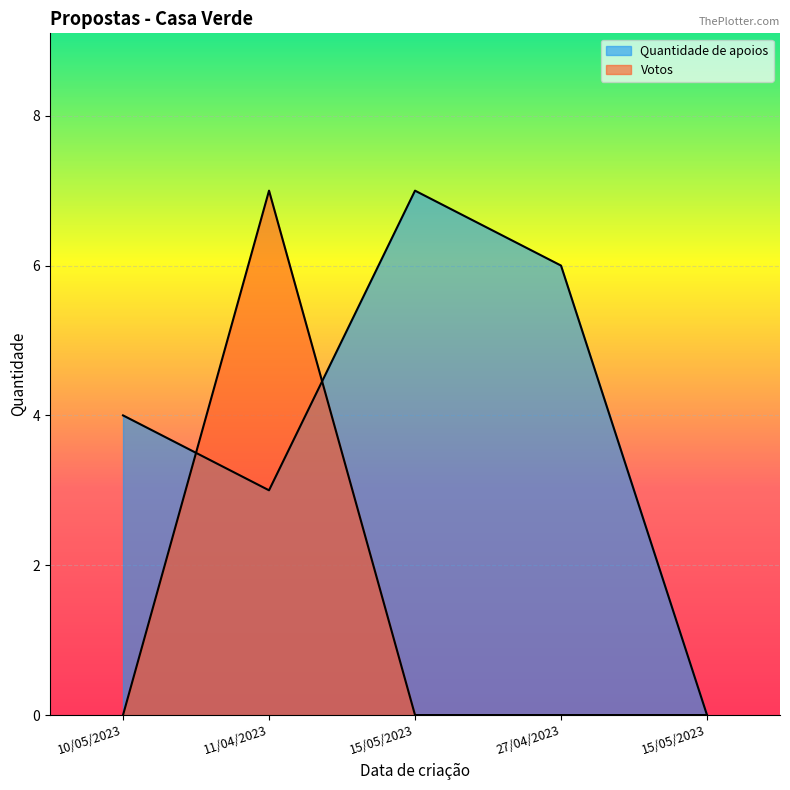

List the series in order of their overall mean, lowest first.

Votos, Quantidade de apoios